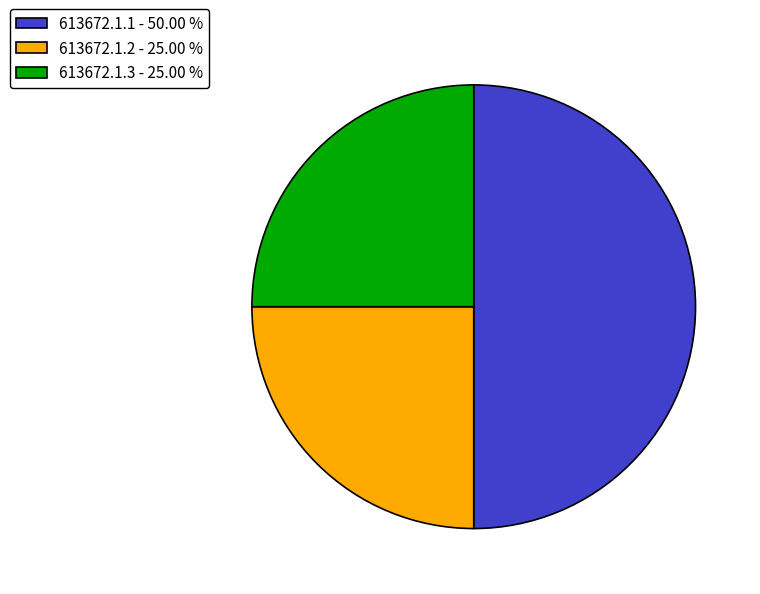

The 613672.1.1 slice represents 50% of the pie. True or false?

True